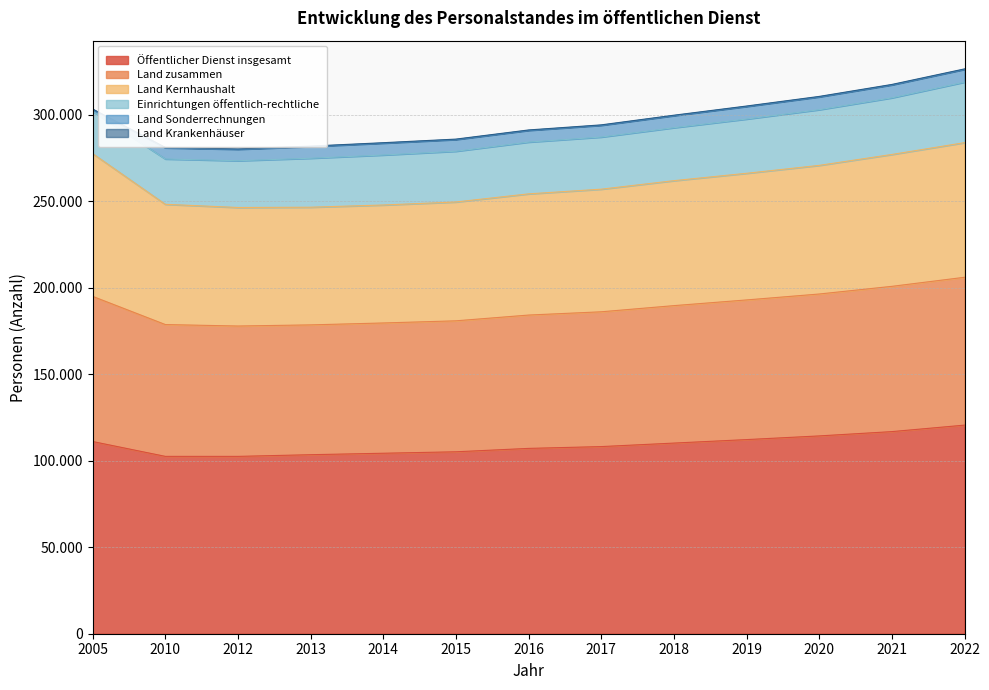

At which label is Einrichtungen öffentlich-rechtliche closest to 29677?

2016